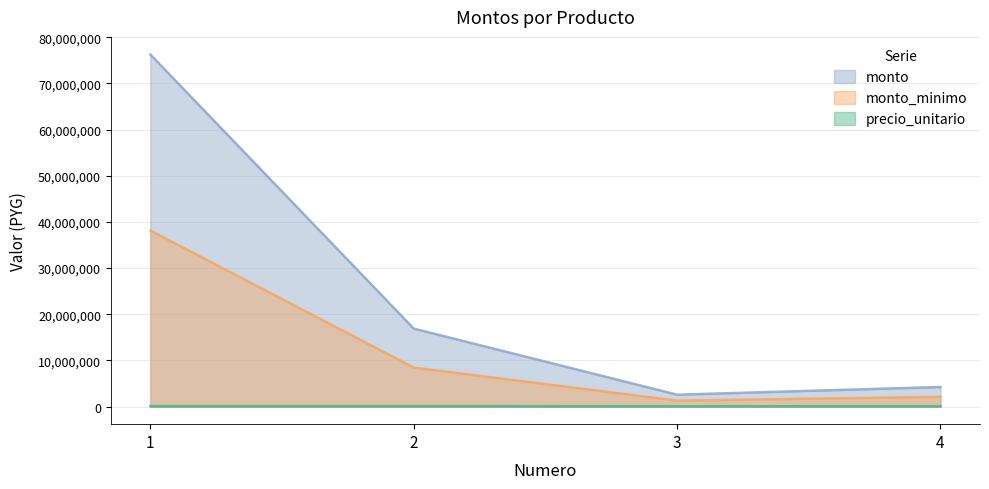

How many data points does each series have?

4